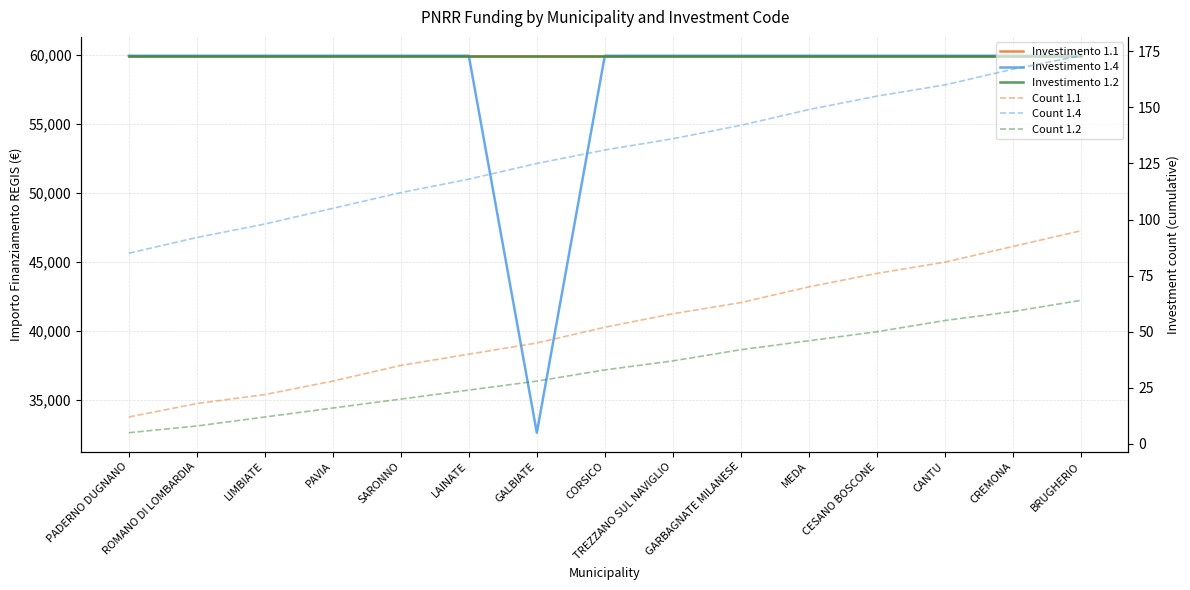

What position from the right is LIMBIATE?

13